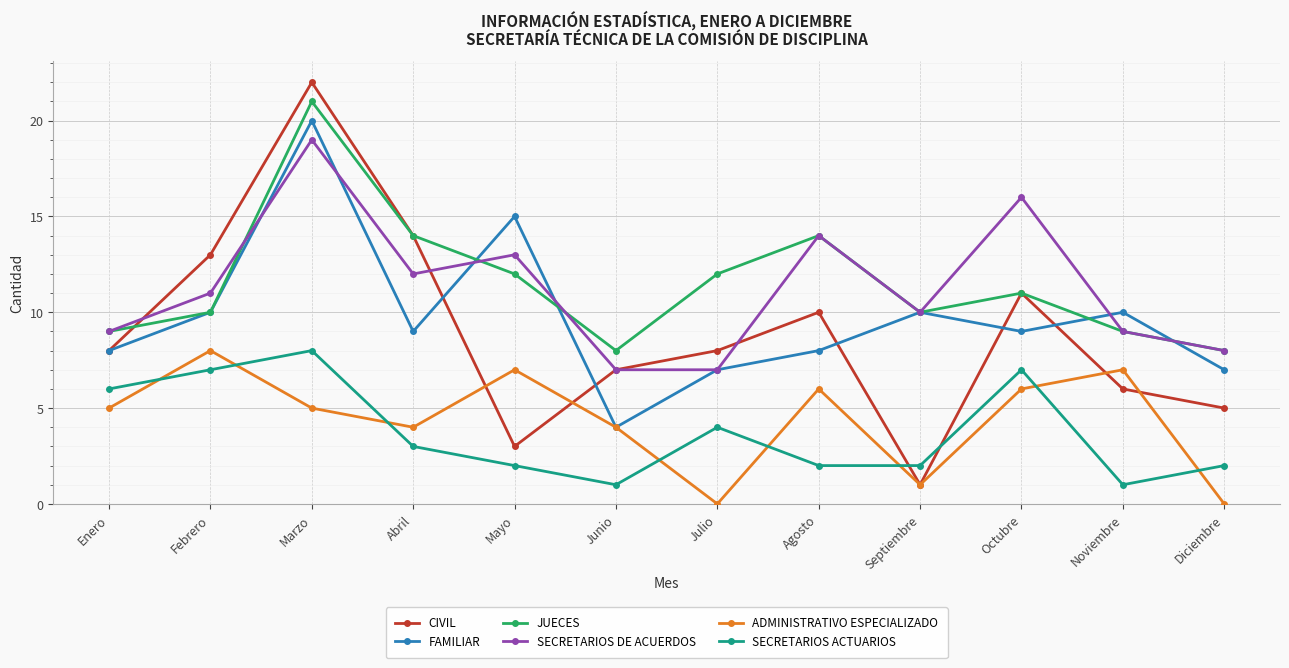

The JUECES series shows 29 at Marzo. True or false?

False